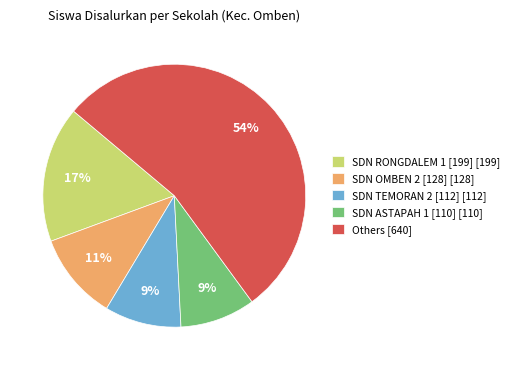

Does any single category account for the majority?

Yes